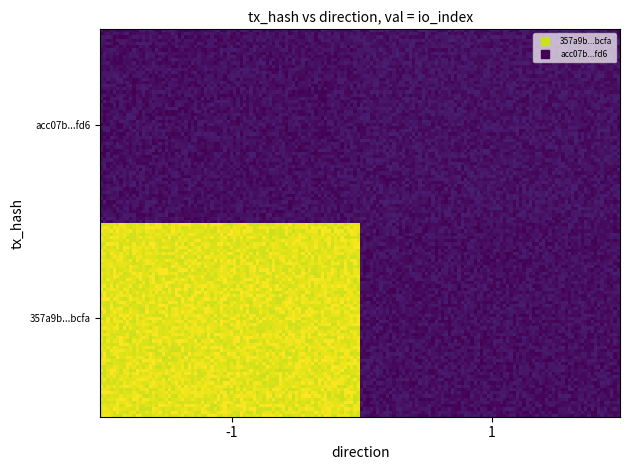

What is the minimum value shown in the chart?

-1